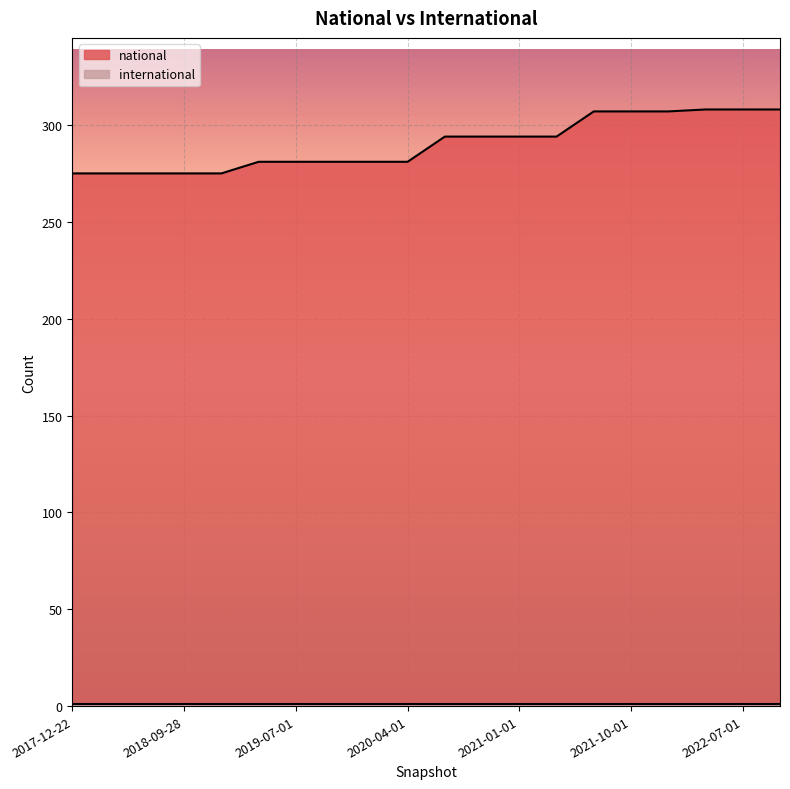

Which series has the largest total across all categories?

national